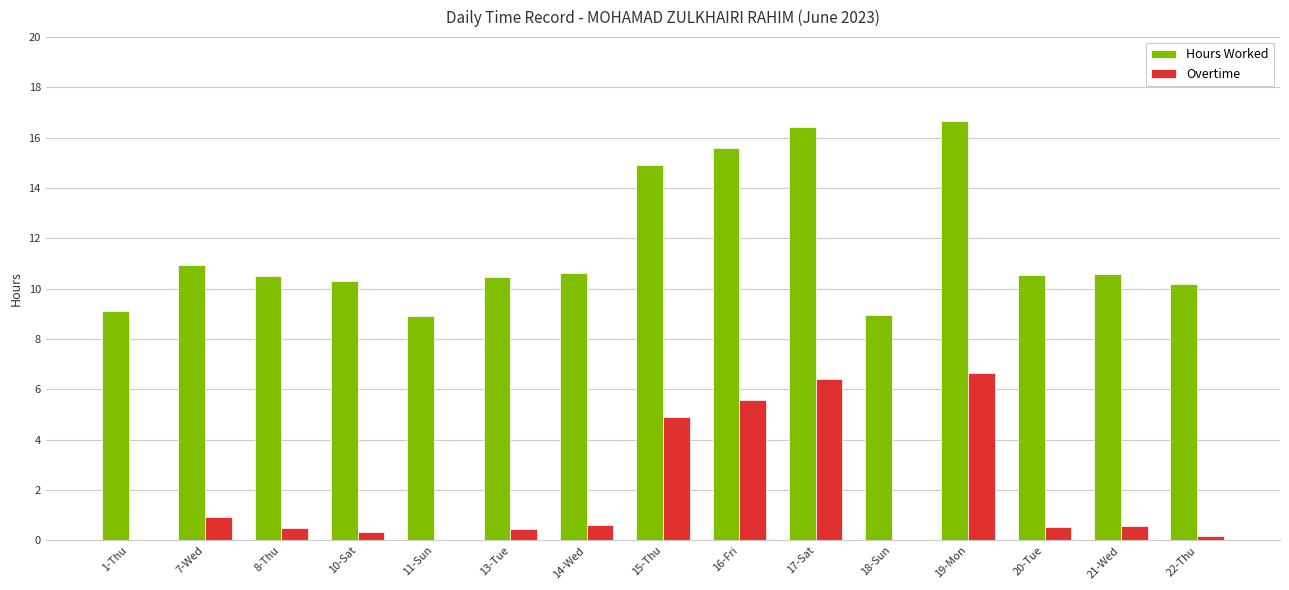

What is the sum of the Overtime values at 20-Tue and 7-Wed?

1.5